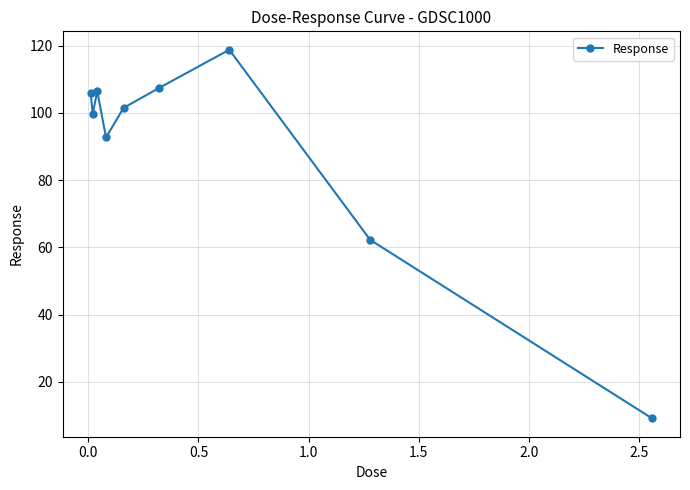

Count the number of categories in the chart.

9